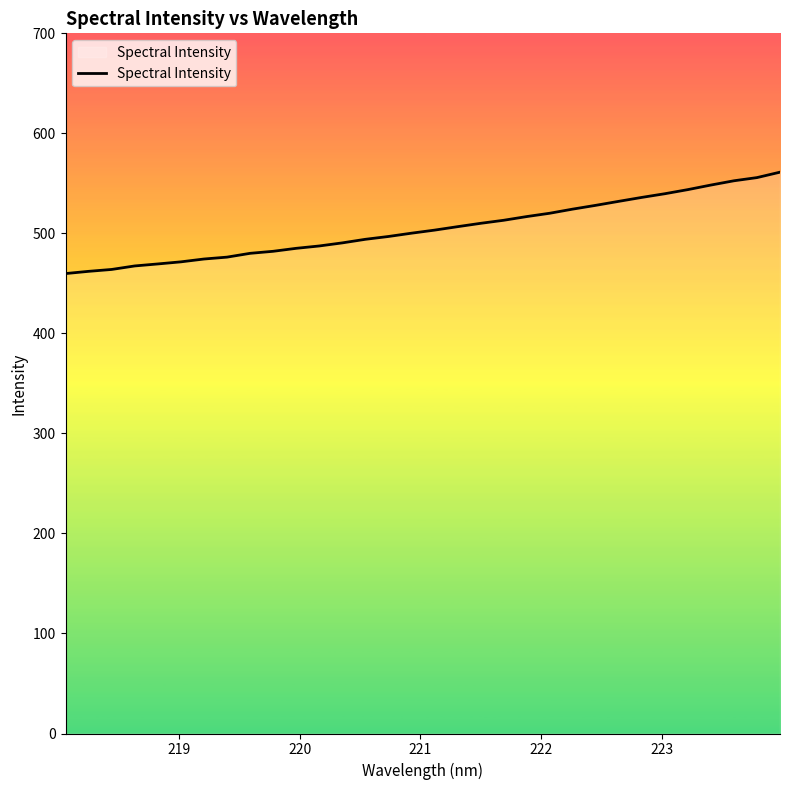

What is the difference between the maximum and minimum values?

101.4